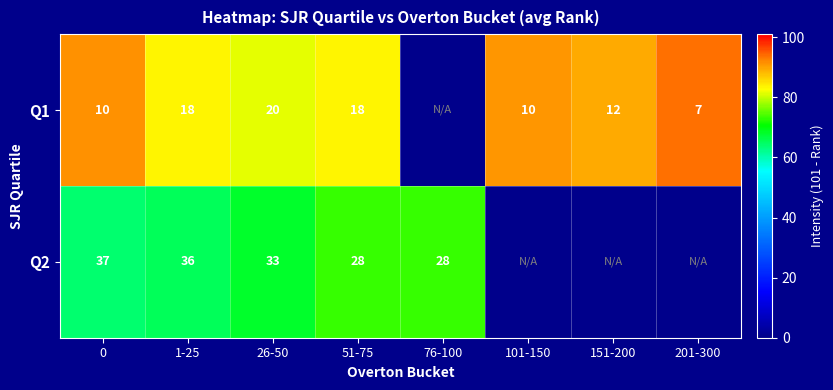

Is the value of Q2 at 51-75 greater than the value of Q1 at 1-25?

Yes